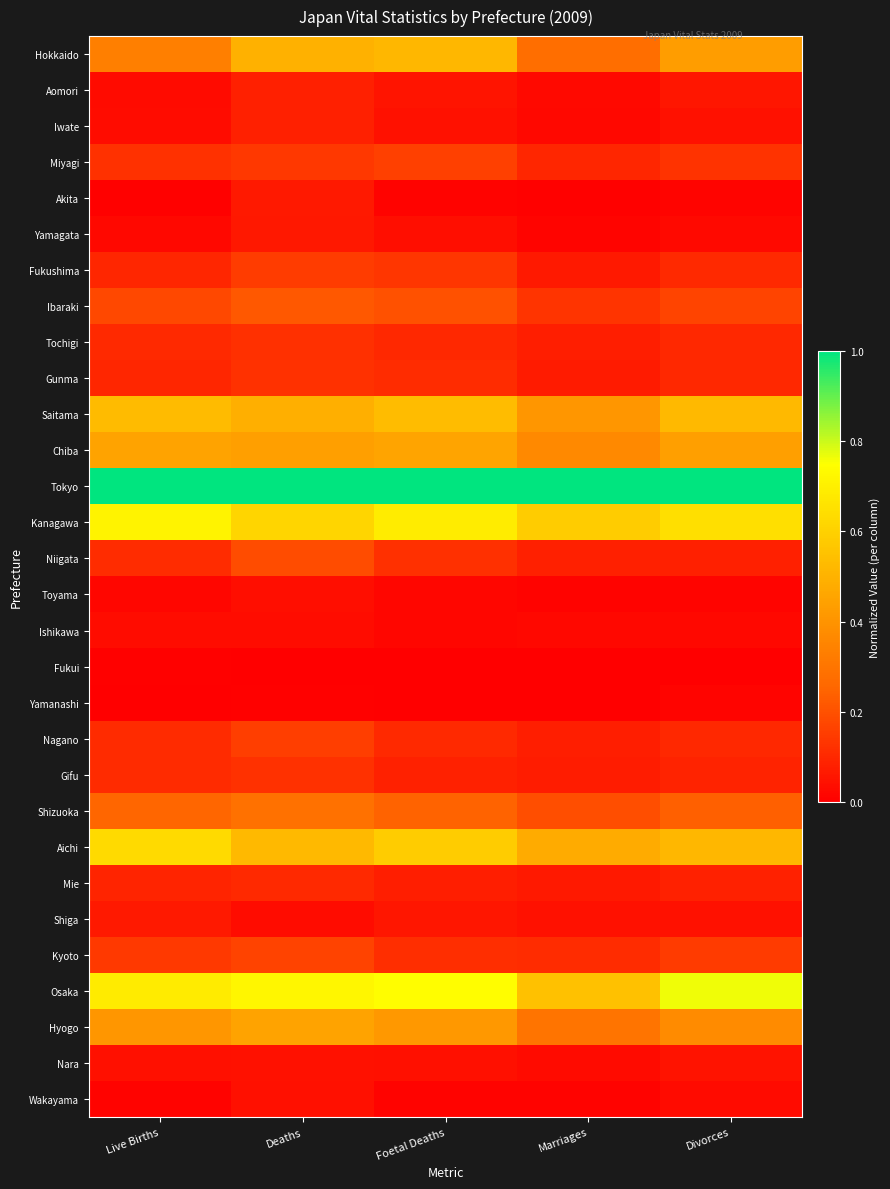

Reading left to right, transcribe all the data shown in this chart.

Hokkaido: Live Births=0.3	Deaths=0.5	Foetal Deaths=0.5	Marriages=0.3	Divorces=0.4
Aomori: Live Births=0.0	Deaths=0.1	Foetal Deaths=0.1	Marriages=0.0	Divorces=0.1
Iwate: Live Births=0.0	Deaths=0.1	Foetal Deaths=0.0	Marriages=0.0	Divorces=0.0
Miyagi: Live Births=0.1	Deaths=0.1	Foetal Deaths=0.2	Marriages=0.1	Divorces=0.1
Akita: Live Births=0.0	Deaths=0.1	Foetal Deaths=0.0	Marriages=0.0	Divorces=0.0
Yamagata: Live Births=0.0	Deaths=0.1	Foetal Deaths=0.0	Marriages=0.0	Divorces=0.0
Fukushima: Live Births=0.1	Deaths=0.1	Foetal Deaths=0.1	Marriages=0.1	Divorces=0.1
Ibaraki: Live Births=0.2	Deaths=0.2	Foetal Deaths=0.2	Marriages=0.1	Divorces=0.2
Tochigi: Live Births=0.1	Deaths=0.1	Foetal Deaths=0.1	Marriages=0.1	Divorces=0.1
Gunma: Live Births=0.1	Deaths=0.1	Foetal Deaths=0.1	Marriages=0.1	Divorces=0.1
Saitama: Live Births=0.5	Deaths=0.5	Foetal Deaths=0.5	Marriages=0.4	Divorces=0.5
Chiba: Live Births=0.5	Deaths=0.4	Foetal Deaths=0.5	Marriages=0.4	Divorces=0.4
Tokyo: Live Births=1.0	Deaths=1.0	Foetal Deaths=1.0	Marriages=1.0	Divorces=1.0
Kanagawa: Live Births=0.7	Deaths=0.6	Foetal Deaths=0.7	Marriages=0.6	Divorces=0.6
Niigata: Live Births=0.1	Deaths=0.2	Foetal Deaths=0.1	Marriages=0.1	Divorces=0.1
Toyama: Live Births=0.0	Deaths=0.0	Foetal Deaths=0.0	Marriages=0.0	Divorces=0.0
Ishikawa: Live Births=0.0	Deaths=0.0	Foetal Deaths=0.0	Marriages=0.0	Divorces=0.0
Fukui: Live Births=0.0	Deaths=0.0	Foetal Deaths=0.0	Marriages=0.0	Divorces=0.0
Yamanashi: Live Births=0.0	Deaths=0.0	Foetal Deaths=0.0	Marriages=0.0	Divorces=0.0
Nagano: Live Births=0.1	Deaths=0.2	Foetal Deaths=0.1	Marriages=0.1	Divorces=0.1
Gifu: Live Births=0.1	Deaths=0.1	Foetal Deaths=0.1	Marriages=0.1	Divorces=0.1
Shizuoka: Live Births=0.3	Deaths=0.3	Foetal Deaths=0.2	Marriages=0.2	Divorces=0.2
Aichi: Live Births=0.6	Deaths=0.5	Foetal Deaths=0.6	Marriages=0.5	Divorces=0.5
Mie: Live Births=0.1	Deaths=0.1	Foetal Deaths=0.1	Marriages=0.1	Divorces=0.1
Shiga: Live Births=0.1	Deaths=0.0	Foetal Deaths=0.1	Marriages=0.0	Divorces=0.0
Kyoto: Live Births=0.1	Deaths=0.2	Foetal Deaths=0.1	Marriages=0.1	Divorces=0.1
Osaka: Live Births=0.7	Deaths=0.7	Foetal Deaths=0.7	Marriages=0.5	Divorces=0.8
Hyogo: Live Births=0.4	Deaths=0.5	Foetal Deaths=0.4	Marriages=0.3	Divorces=0.4
Nara: Live Births=0.0	Deaths=0.0	Foetal Deaths=0.0	Marriages=0.0	Divorces=0.1
Wakayama: Live Births=0.0	Deaths=0.0	Foetal Deaths=0.0	Marriages=0.0	Divorces=0.0